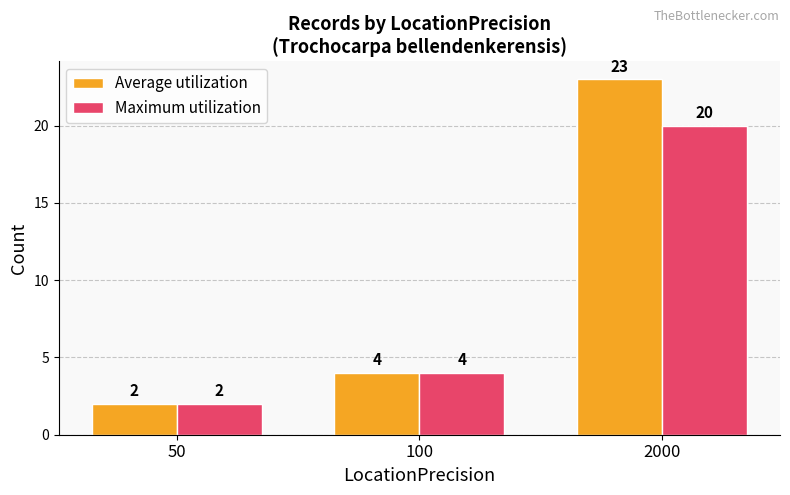

At which label does Average utilization reach its peak?

2000